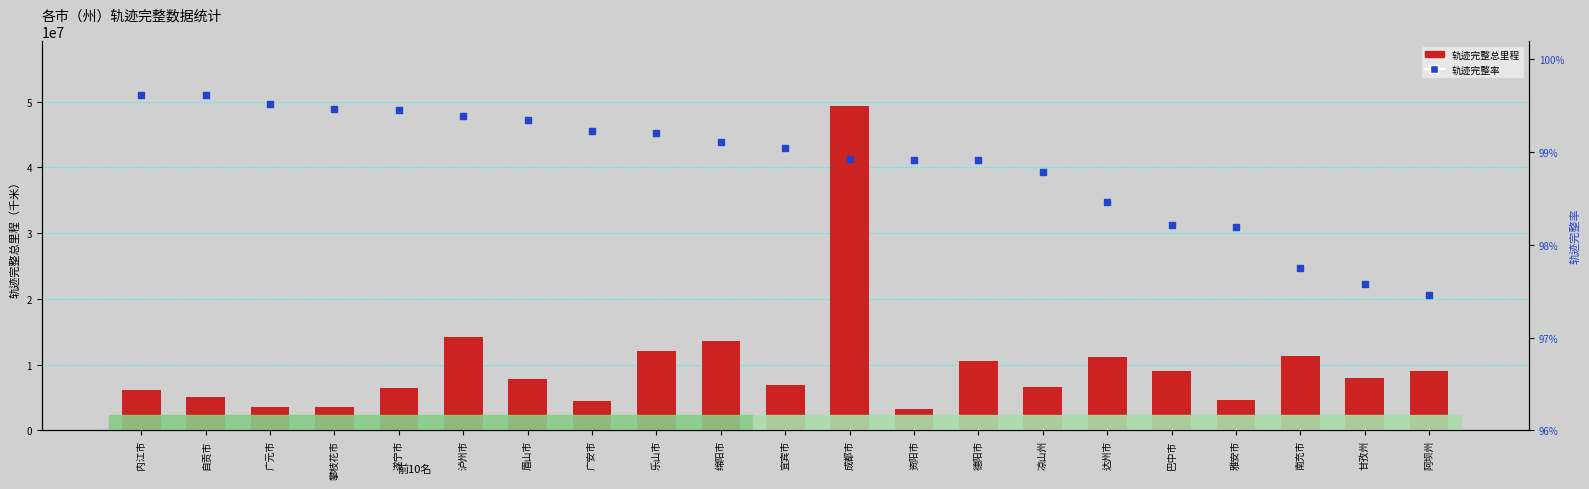

At which category is the sum across all series the highest?

成都市